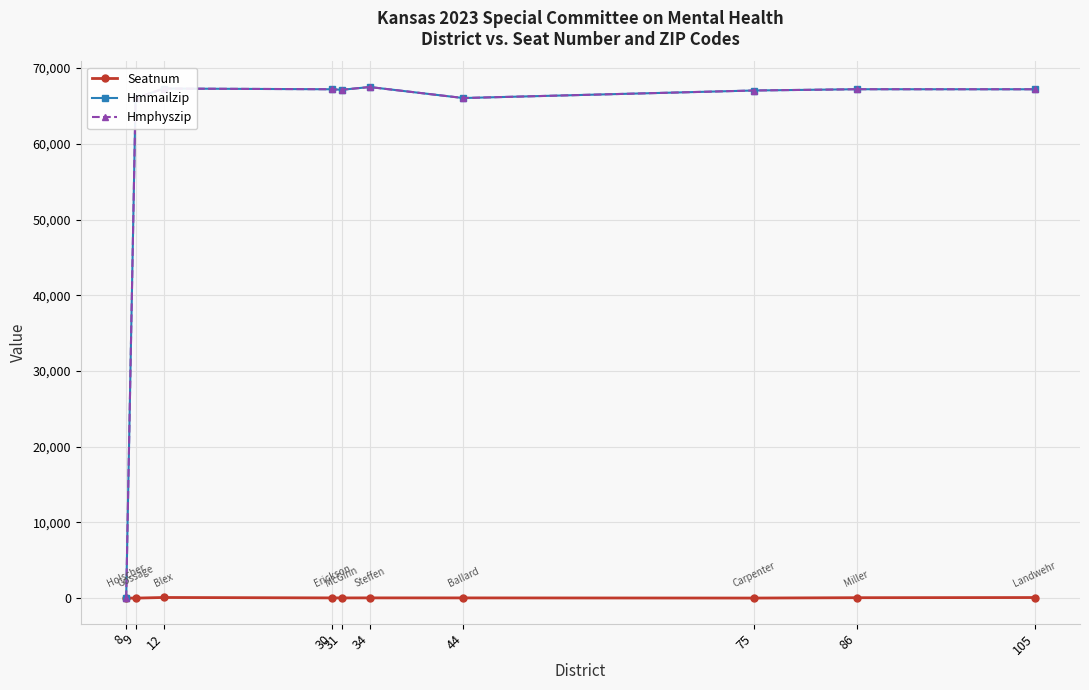

What is the difference between the maximum and second lowest values in the Hmphyszip series?

1477